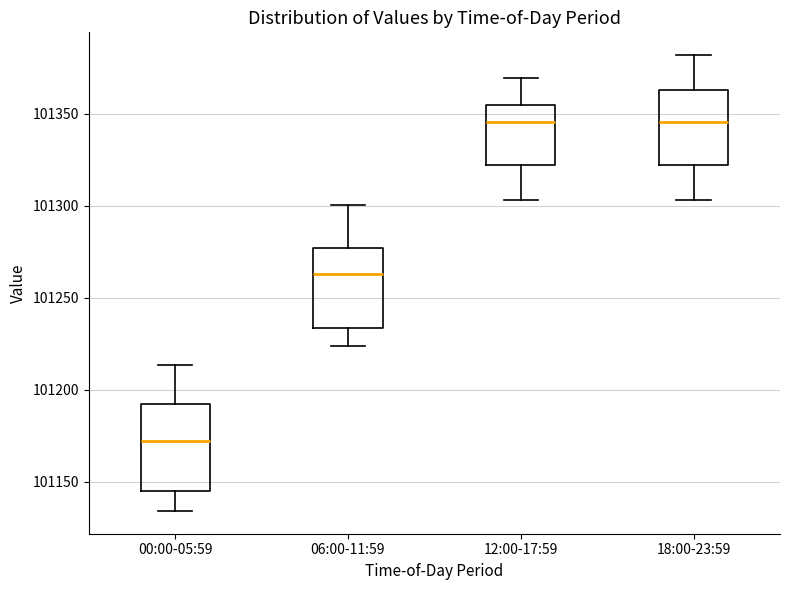

Reading left to right, transcribe this box plot: for each box, give where its median line is, the range the box spans, and where its two whiskers end, as read against the y-axis. The values are not printed on the chart, so give them approximately, as read against the axis.

00:00-05:59: median 101170, box 101145 to 101190, whiskers 101135 to 101215
06:00-11:59: median 101265, box 101235 to 101275, whiskers 101225 to 101300
12:00-17:59: median 101345, box 101320 to 101355, whiskers 101305 to 101370
18:00-23:59: median 101345, box 101320 to 101365, whiskers 101305 to 101380